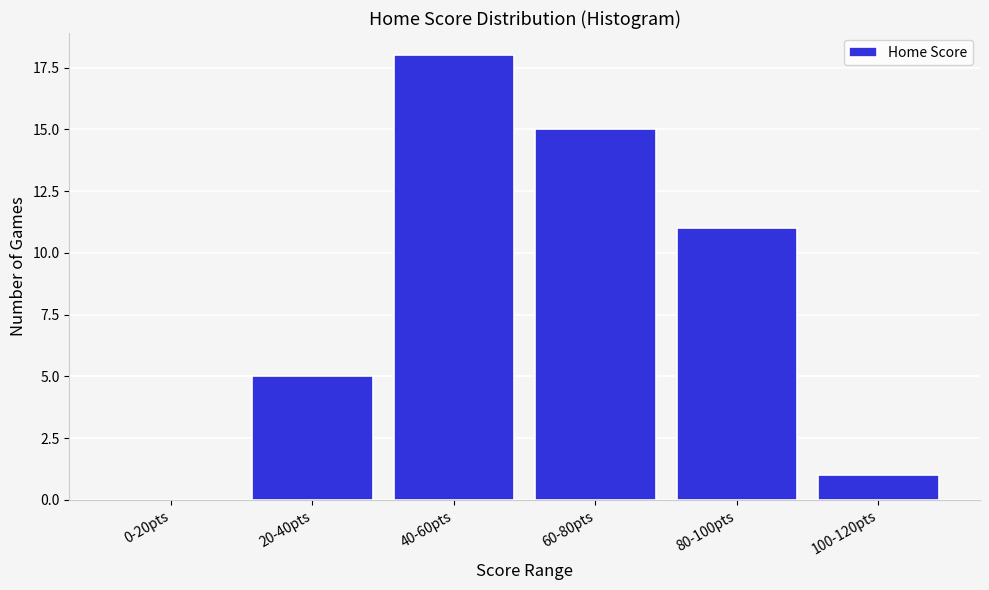

Reading left to right, list all the values displayed in this chart.

0-20pts=0	20-40pts=5	40-60pts=18	60-80pts=15	80-100pts=11	100-120pts=1